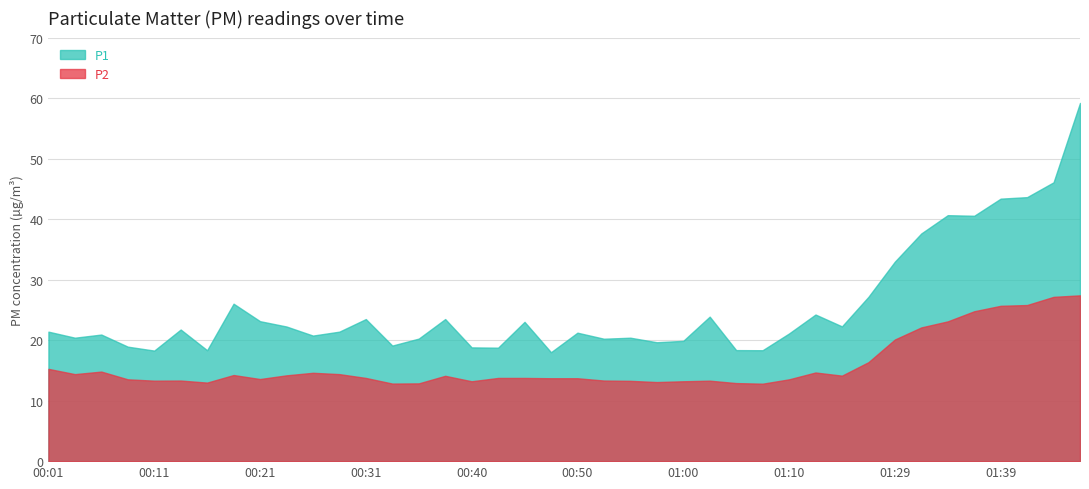

Is it true that P2 equals 15.2 at 00:01?

True